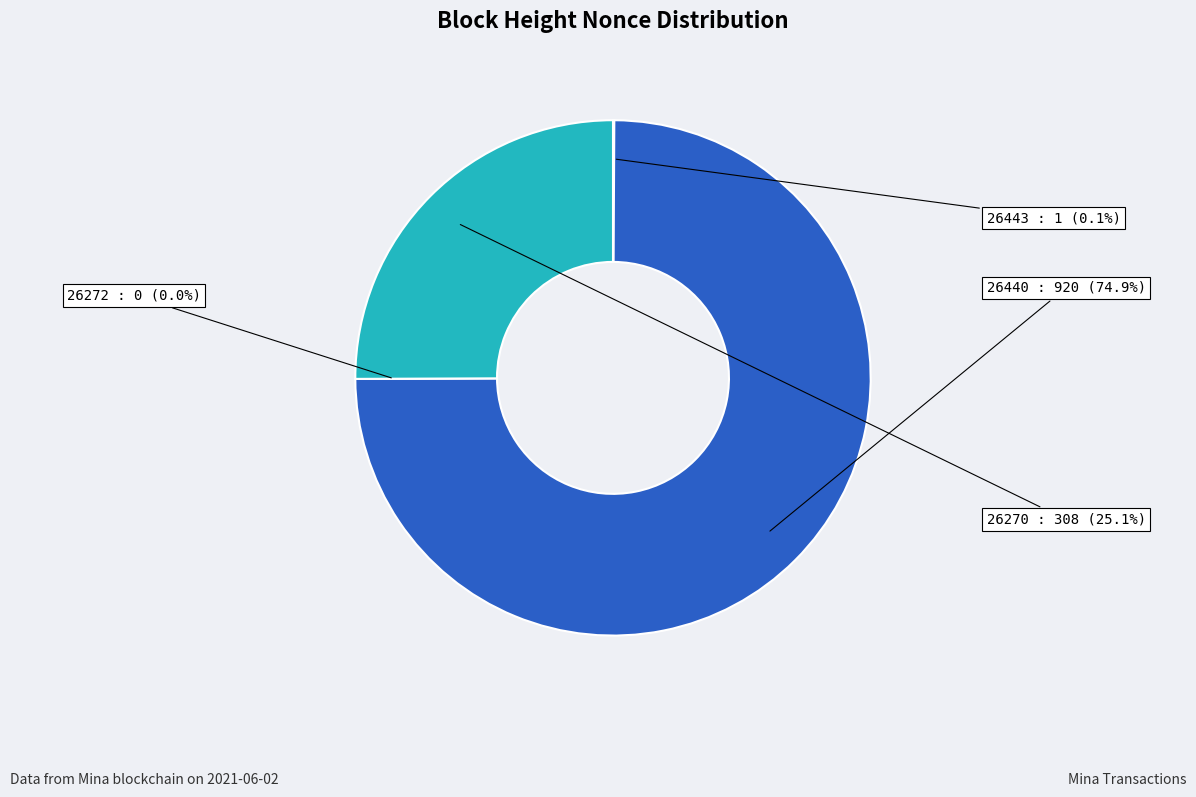

Does 26440 represent more than half of the total?

Yes